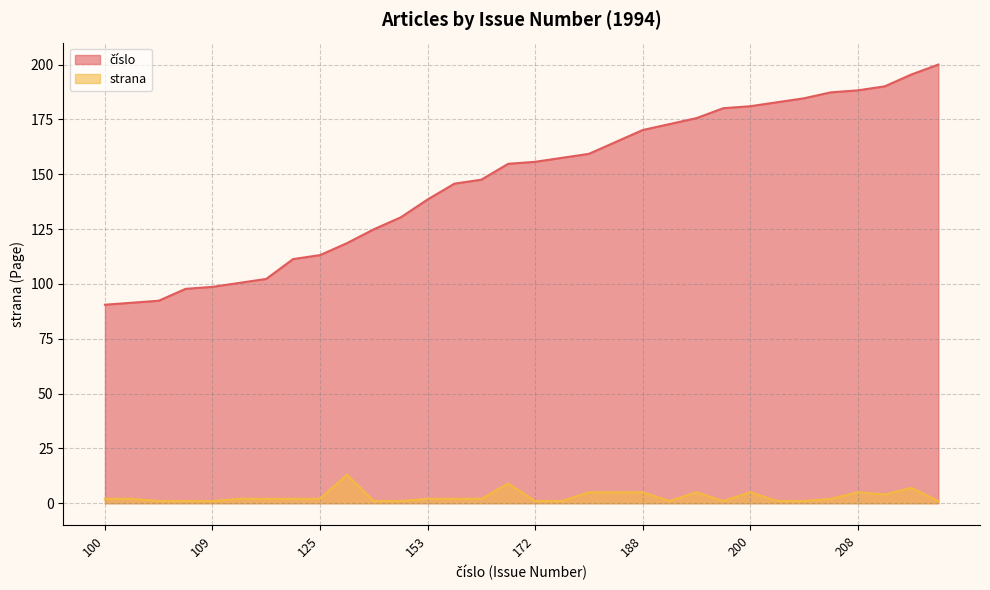

How many data points does each series have?

32